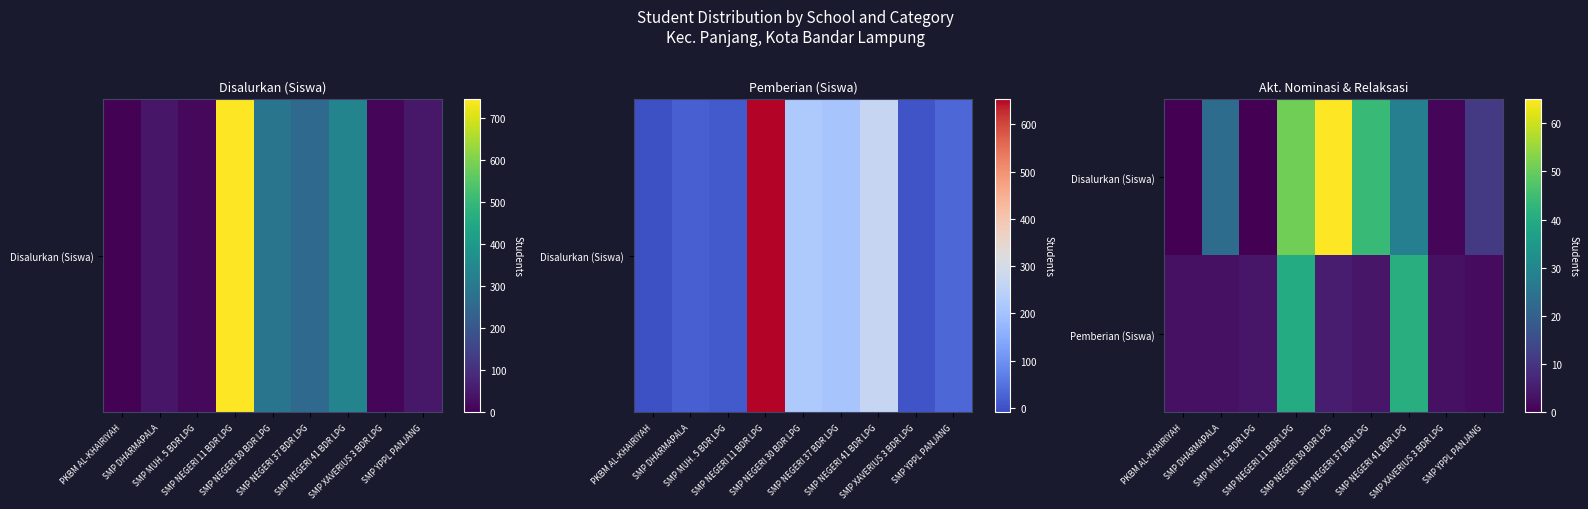

What is the spread (max minus min) of values at SMP XAVERIUS 3 BDR LPG?

2